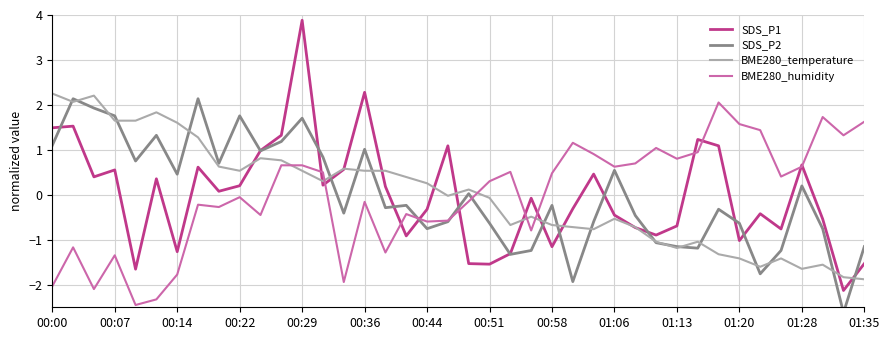

What is the maximum value for BME280_temperature?

2.3